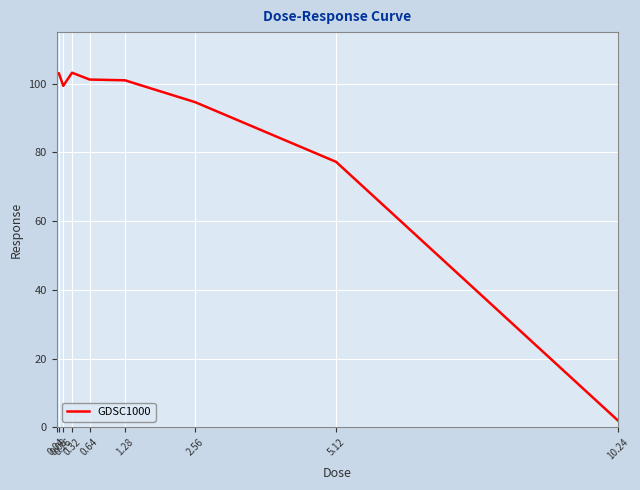

What is the ratio of the value at 0.08 to the value at 2.56?

1.1